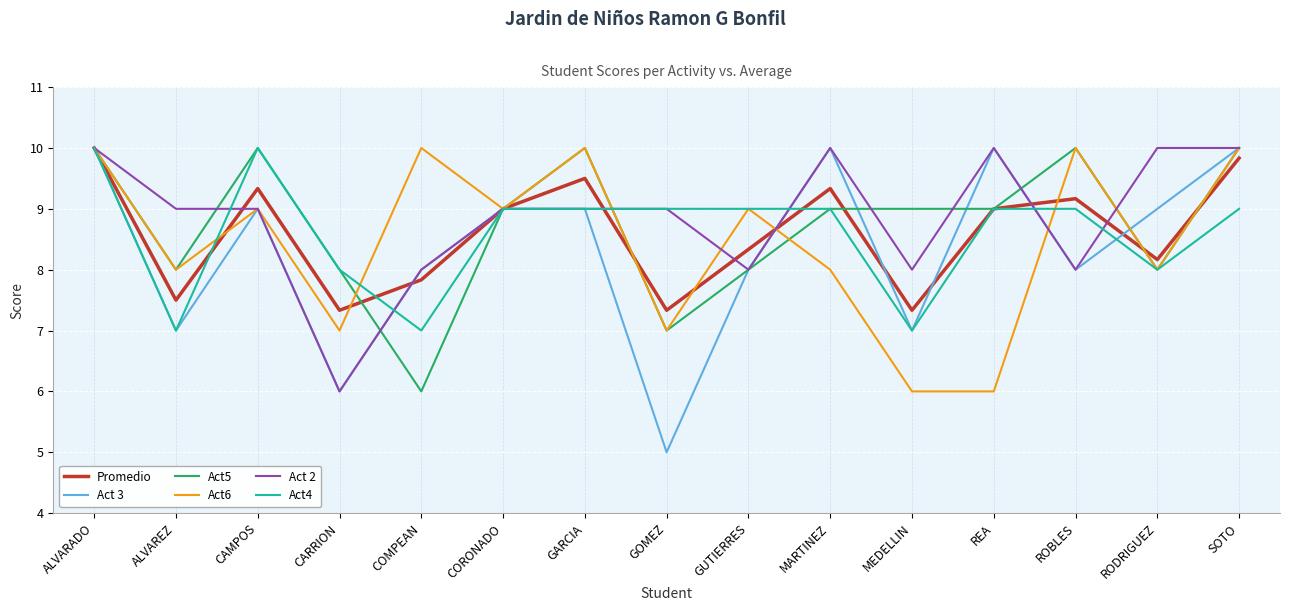

At which category is the sum across all series the highest?

ALVARADO